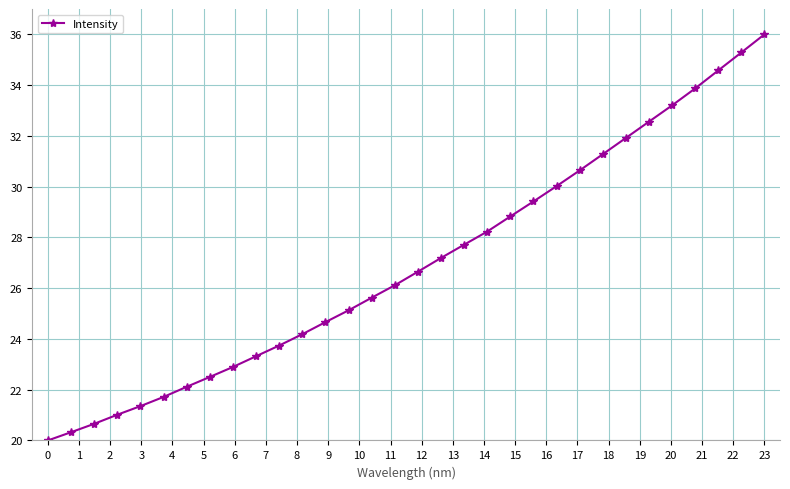

What is the sum of all values?

862.7